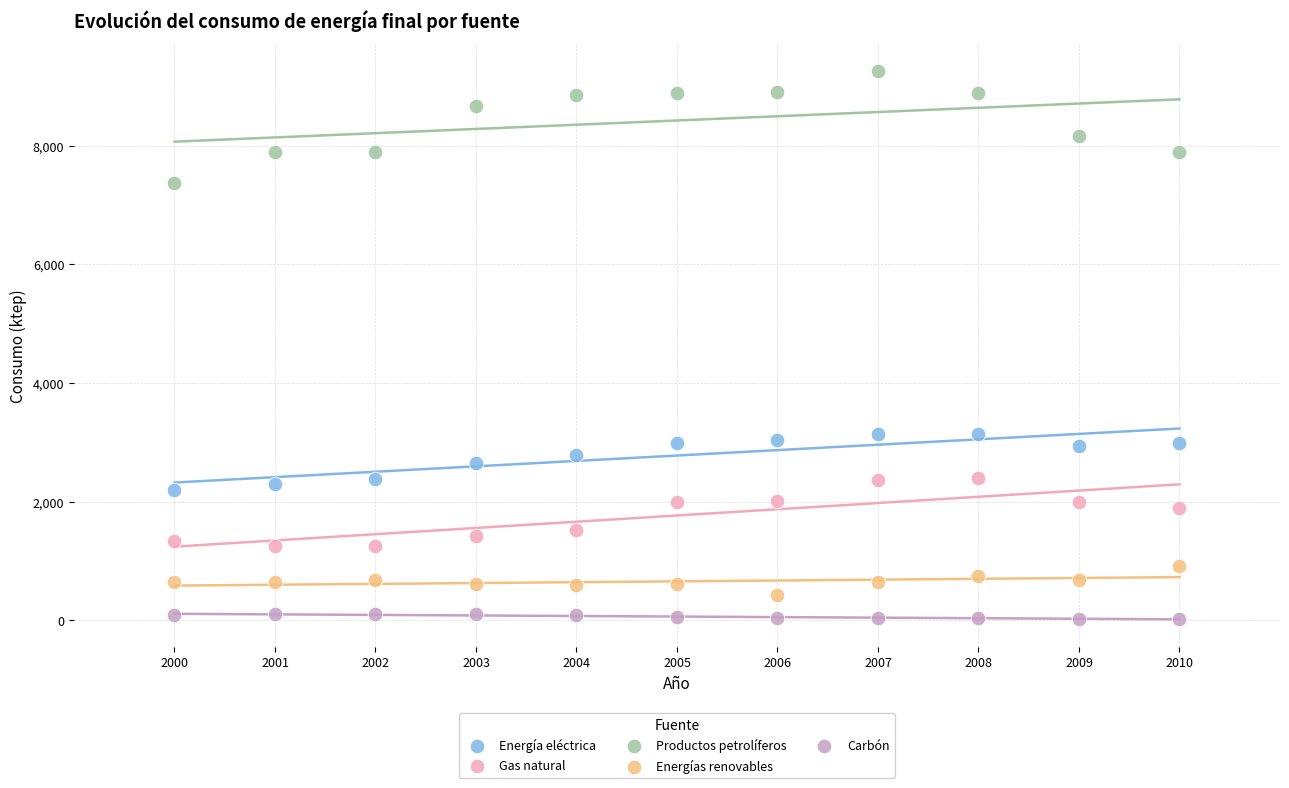

Which series has the widest spread of Y values?

Productos petrolíferos